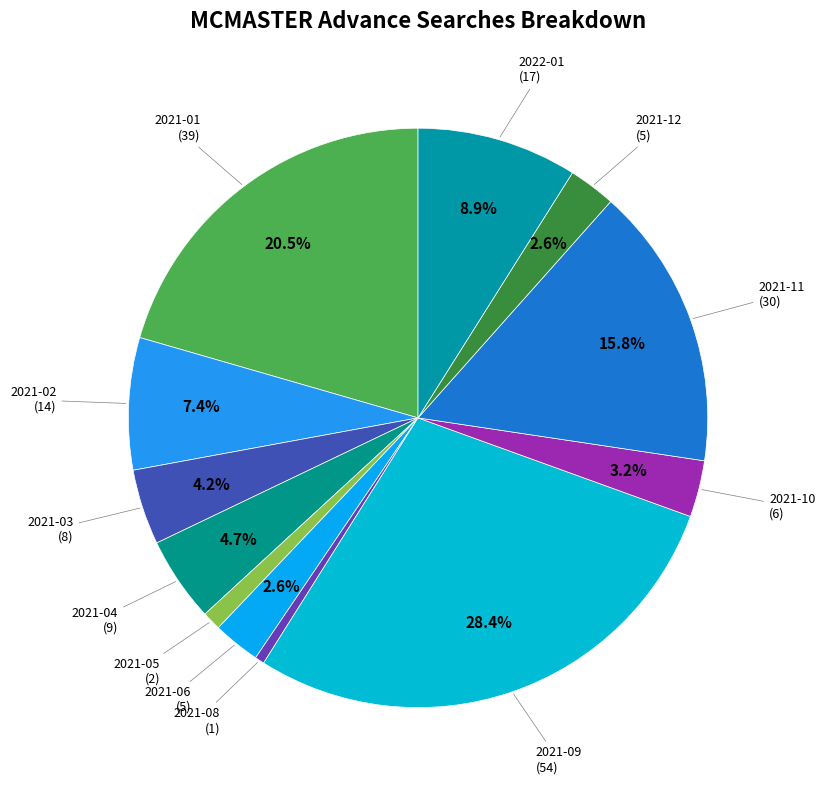

To the nearest percent, what is the average slice percentage?

8%